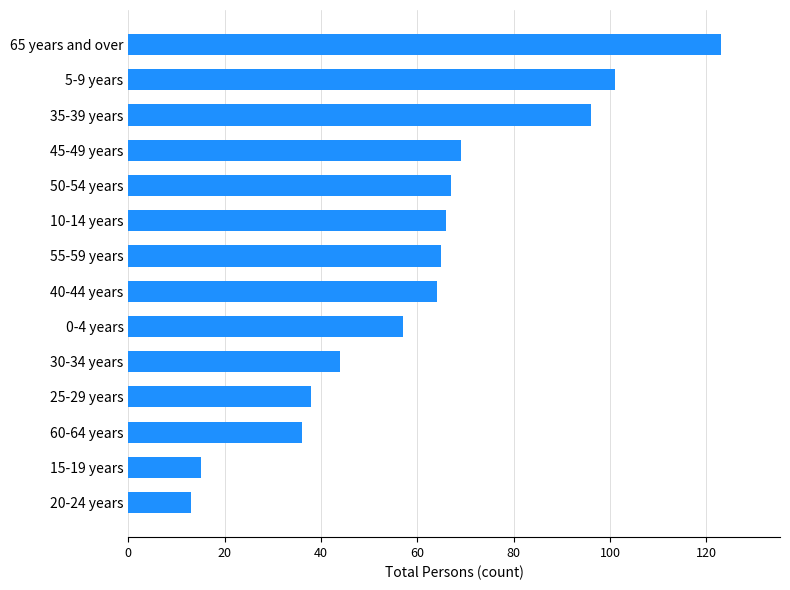

Is it true that the value at 30-34 years is 31?

False